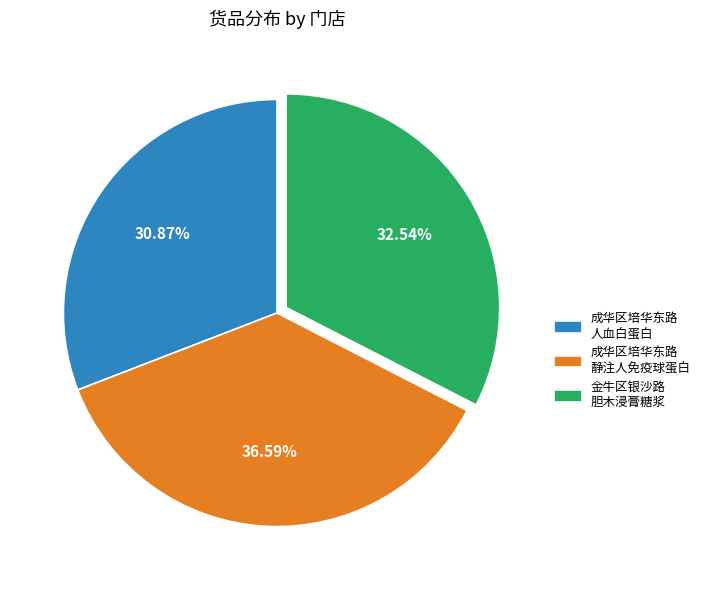

Do 成华区培华东路 静注人免疫球蛋白 and 金牛区银沙路 胆木浸膏糖浆 together represent more than half of the pie?

Yes